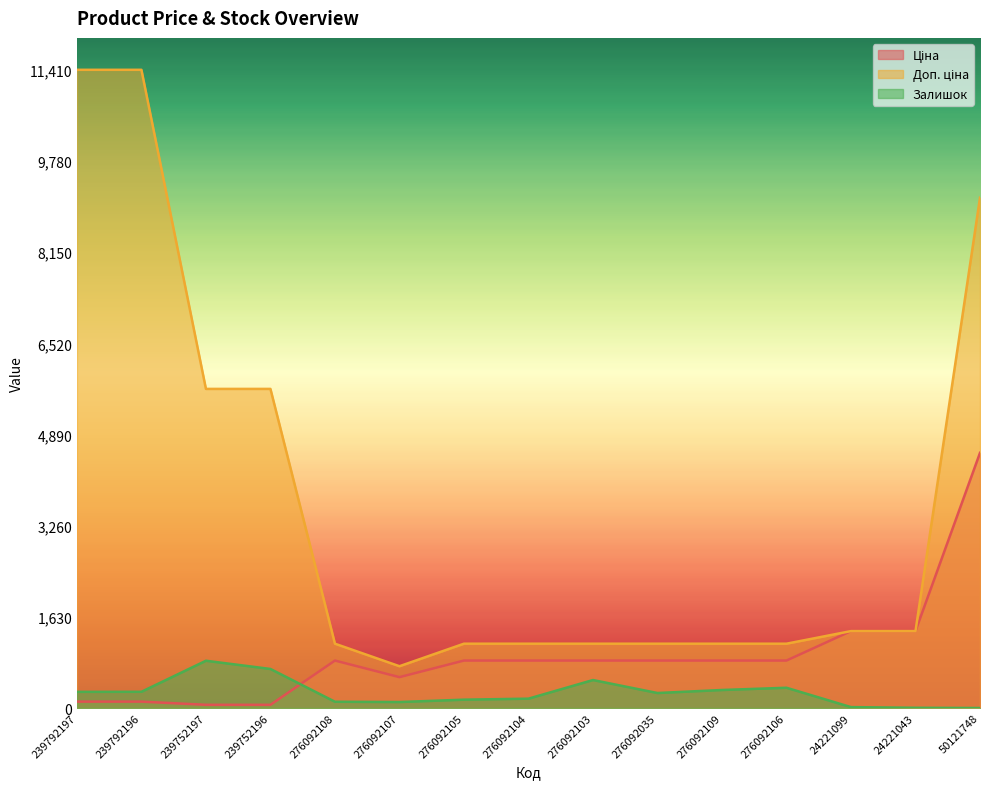

True or false: Доп. ціна has more than 0 interior local peaks.

False